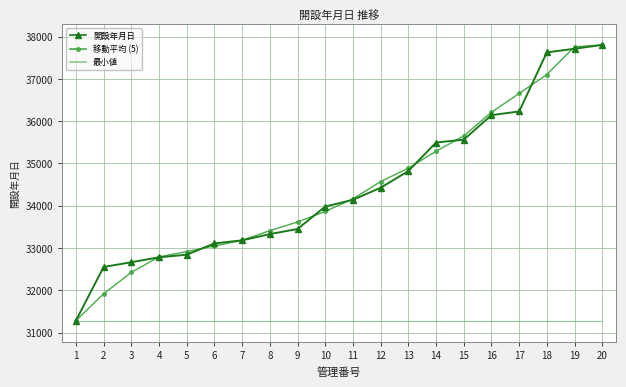

What is the average value of the 最小値 series?

31285.0